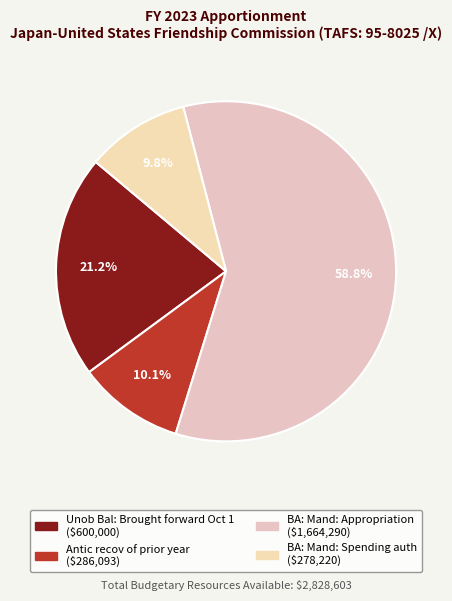

Approximately how many times larger is the value at Antic recov of prior year compared to BA: Mand: Appropriation?

0.2